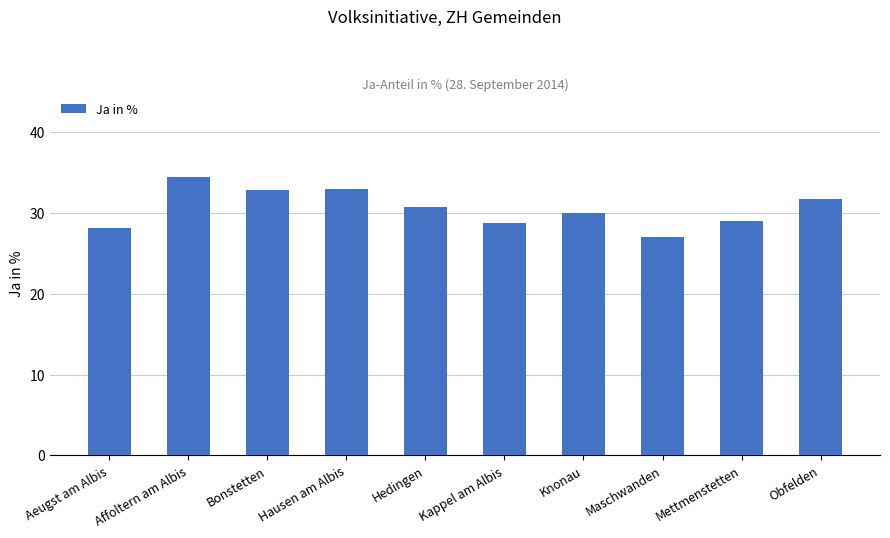

Are the bars horizontal?

No